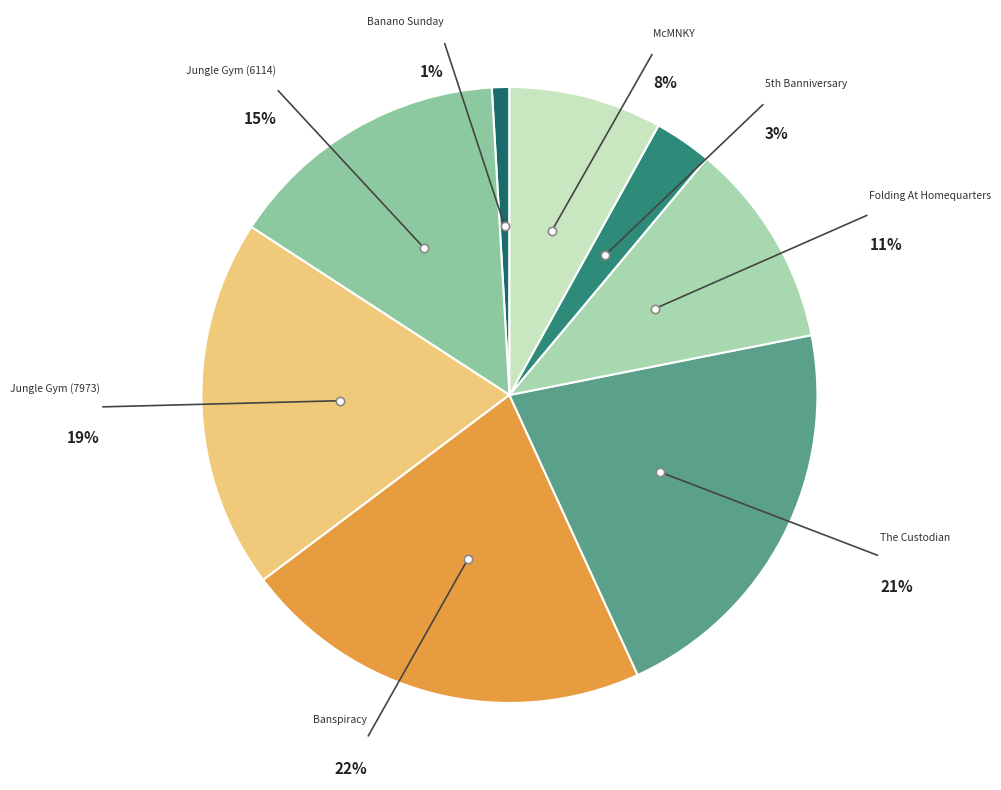

To the nearest percent, what percentage of the pie is Banano Sunday?

1%